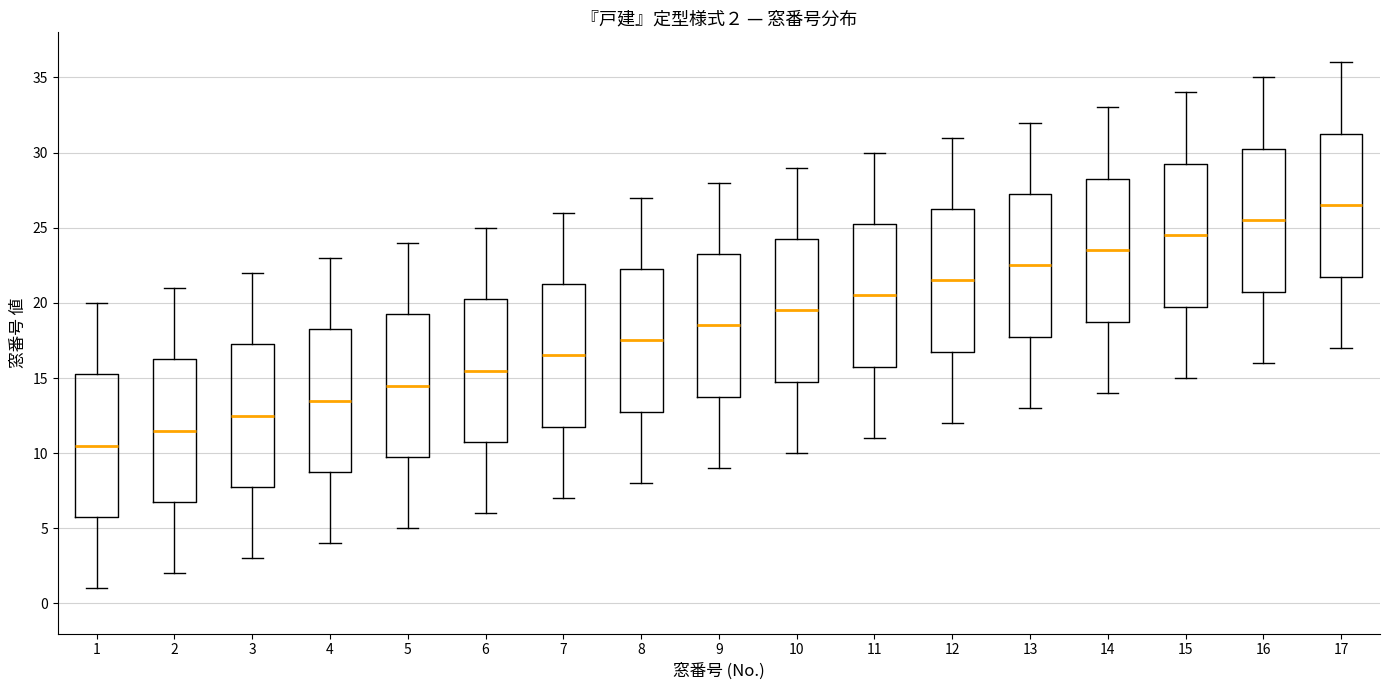

Which box's median line is the highest?

17